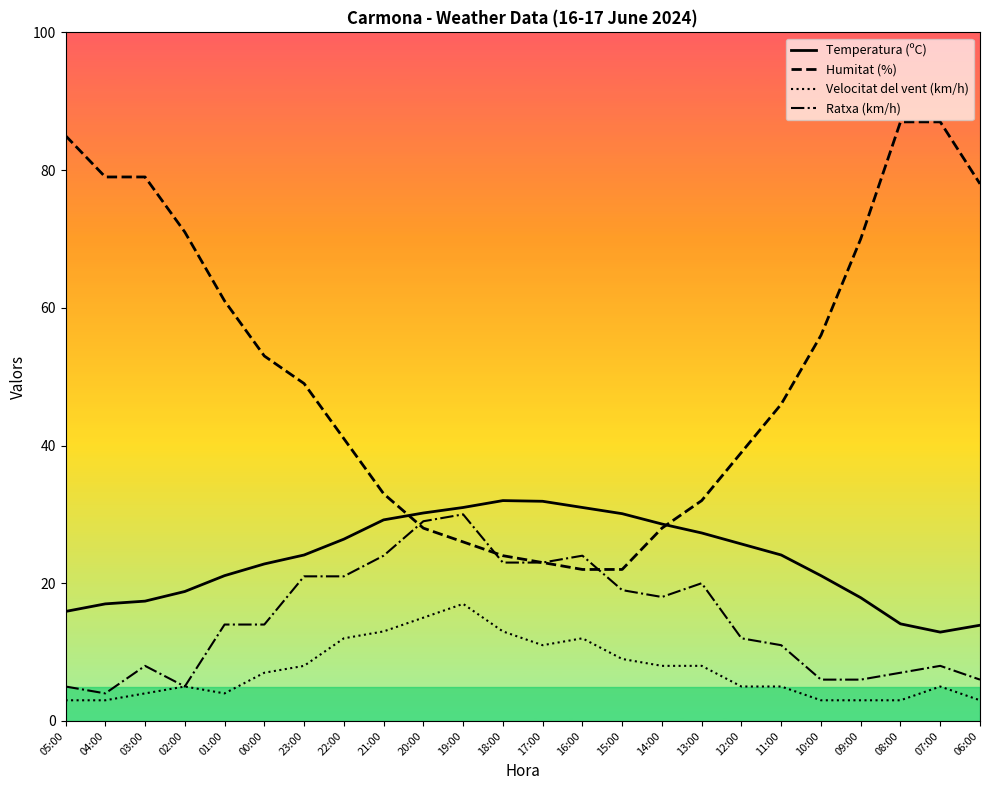

At 11:00, list the series in order from smallest to largest.

Velocitat del vent (km/h), Ratxa (km/h), Temperatura (ºC), Humitat (%)